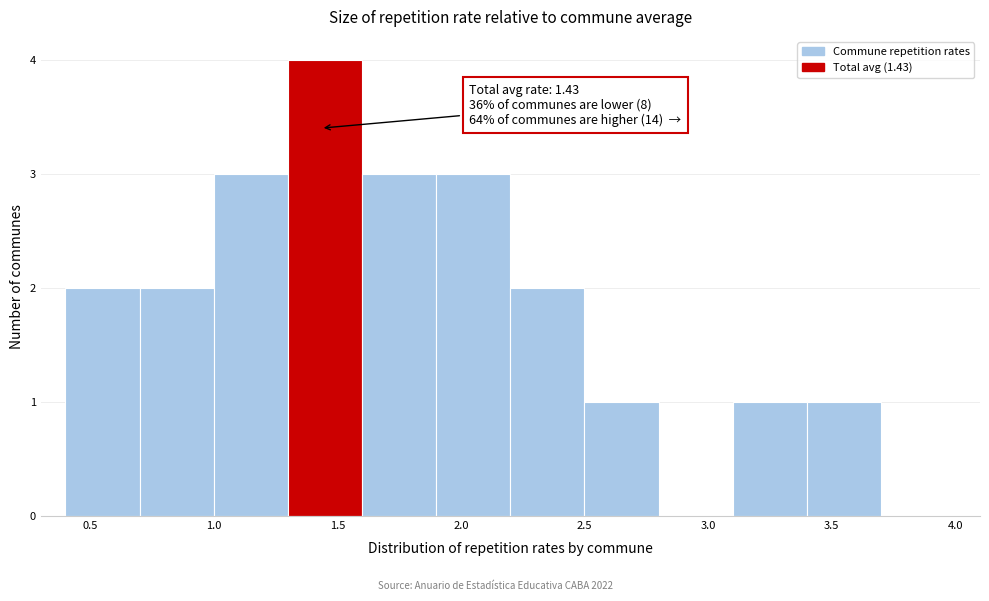

Which range on the x-axis has the tallest bar?

1.3 to 1.6